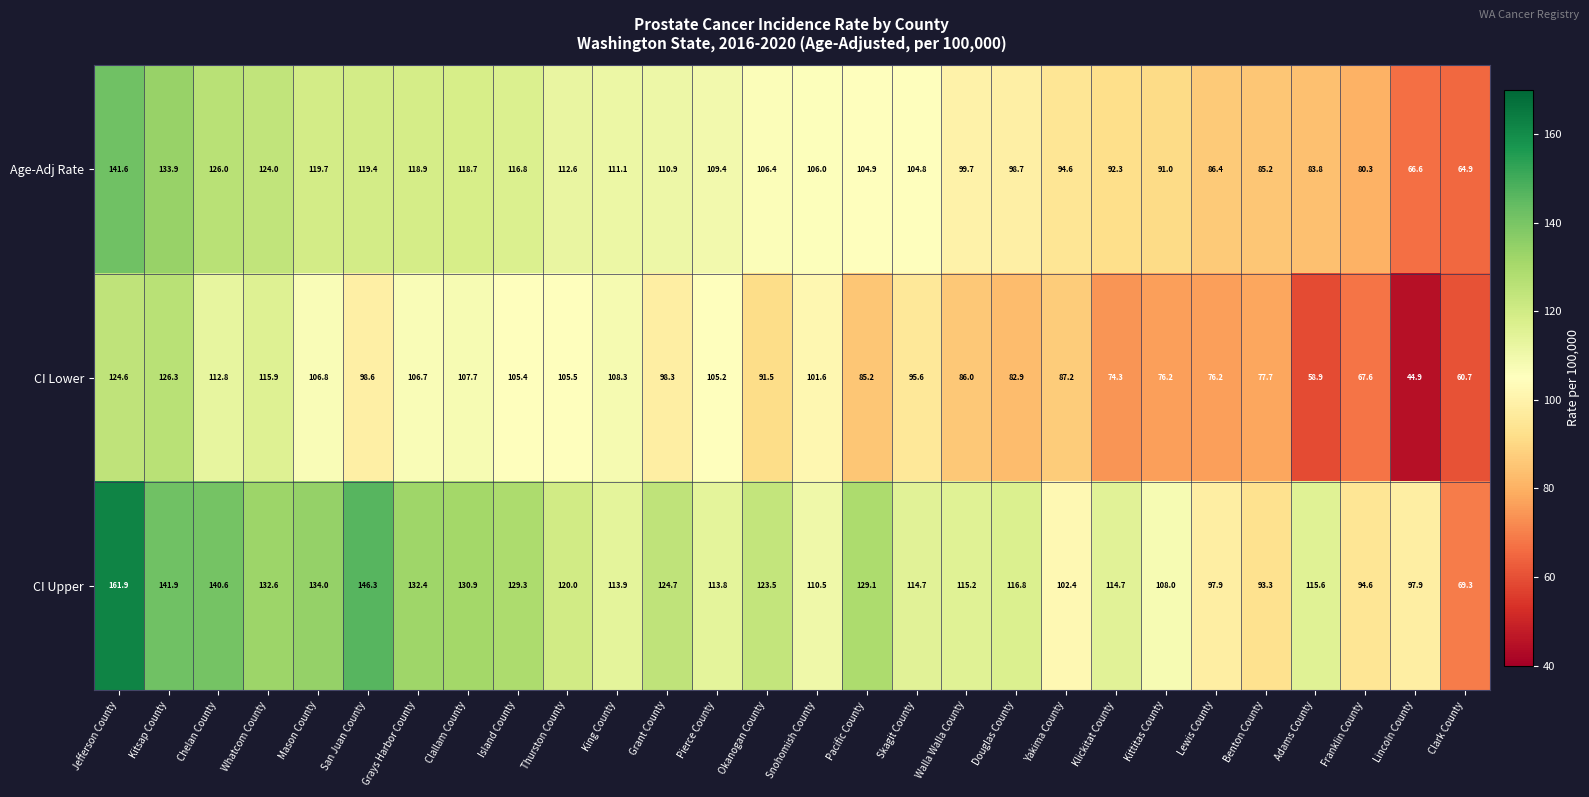

At which label does Age-Adj Rate first exceed 106?

Jefferson County